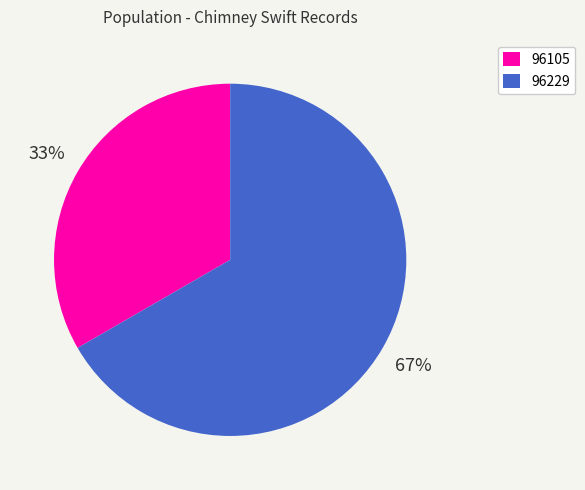

Count the number of slices in the pie.

2